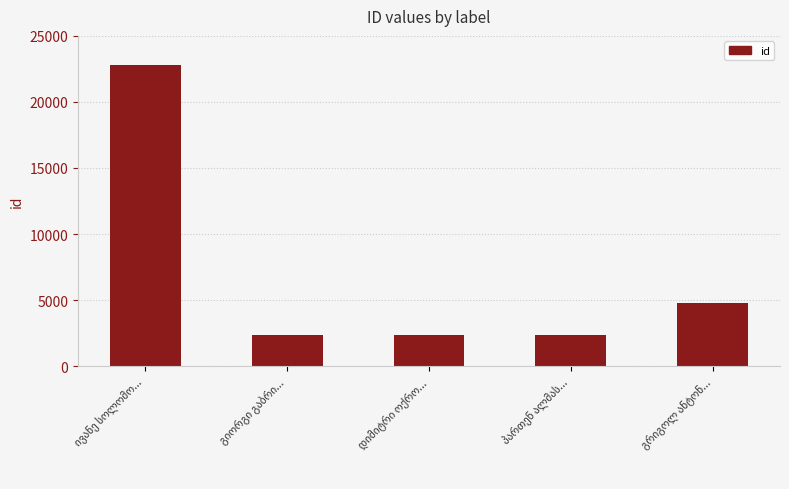

What is the difference between the maximum and minimum values?

20410